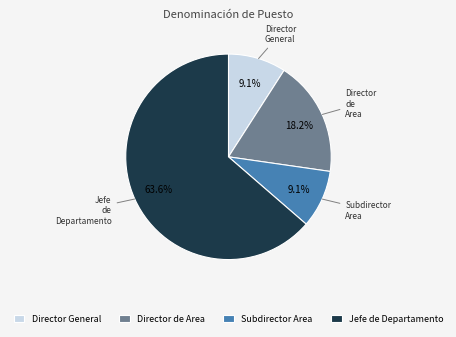

How many slices are in this pie chart?

4